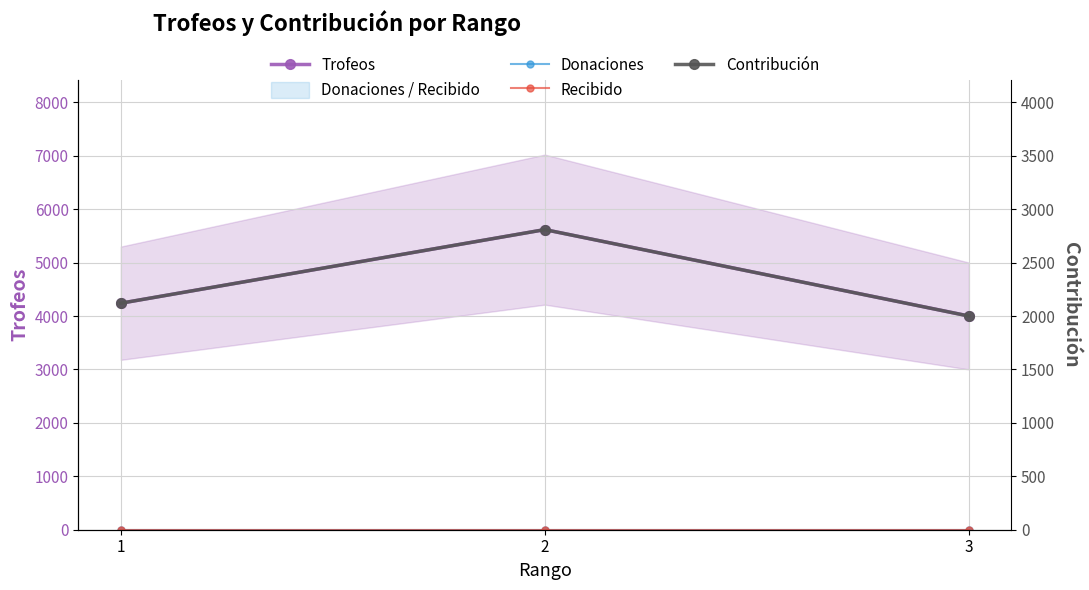

What is the maximum value shown in the chart?

5618